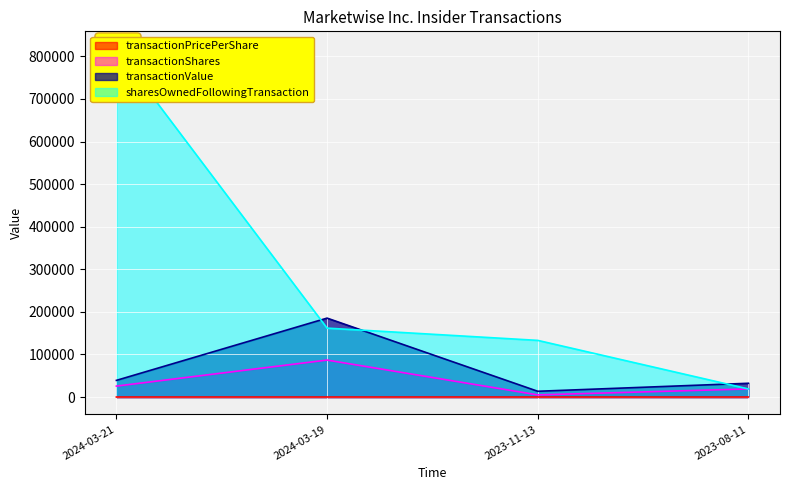

At 2024-03-21, list the series in order from largest to smallest.

sharesOwnedFollowingTransaction, transactionValue, transactionShares, transactionPricePerShare